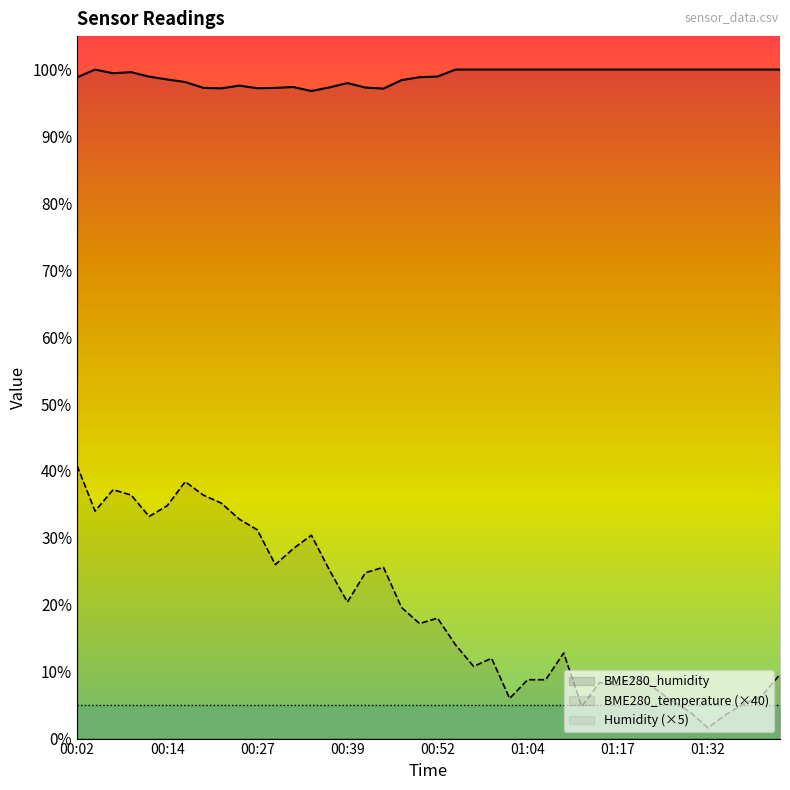

How many data points in BME280_humidity are less than 100?

20